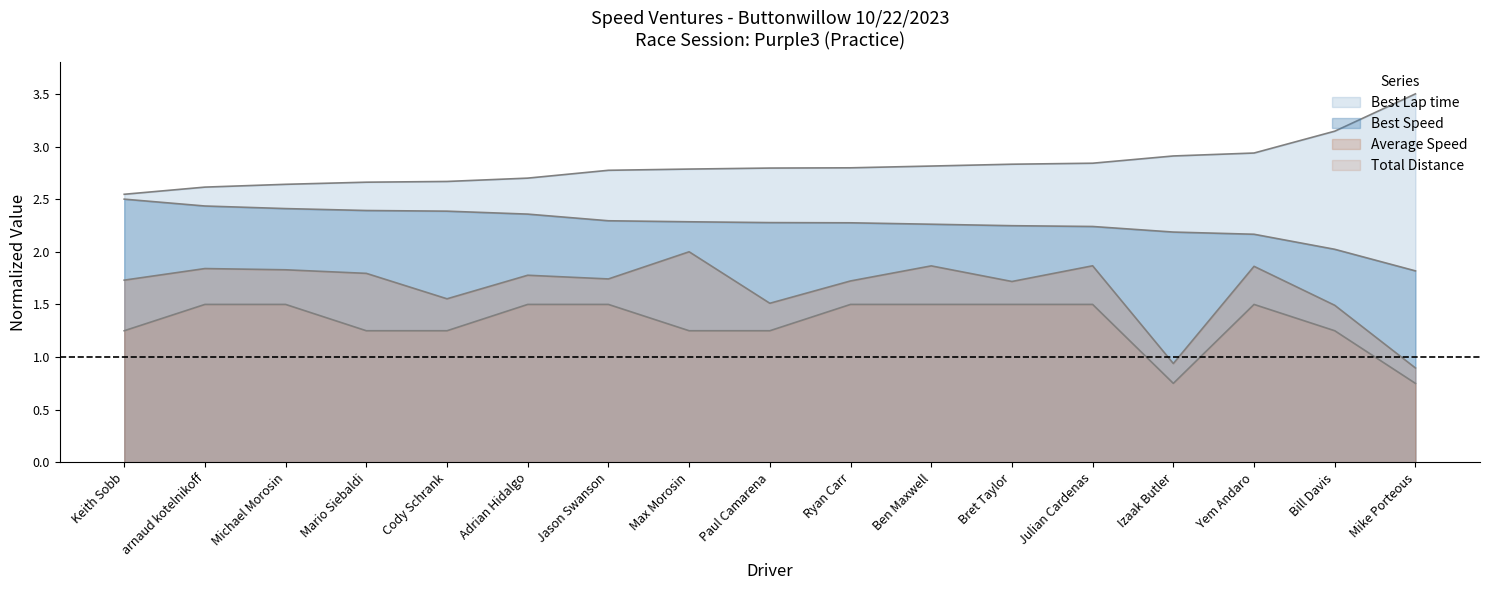

Reading right to left, extract all data points from this chart.

Total Laps: 0.8	1.2	1.5	0.8	1.5	1.5	1.5	1.5	1.2	1.2	1.5	1.5	1.2	1.2	1.5	1.5	1.2
Best Lap time: 3.5	3.1	2.9	2.9	2.8	2.8	2.8	2.8	2.8	2.8	2.8	2.7	2.7	2.7	2.6	2.6	2.5
Best Speed: 1.8	2.0	2.2	2.2	2.2	2.2	2.3	2.3	2.3	2.3	2.3	2.4	2.4	2.4	2.4	2.4	2.5
Average Speed: 0.9	1.5	1.9	0.9	1.9	1.7	1.9	1.7	1.5	2.0	1.7	1.8	1.6	1.8	1.8	1.8	1.7